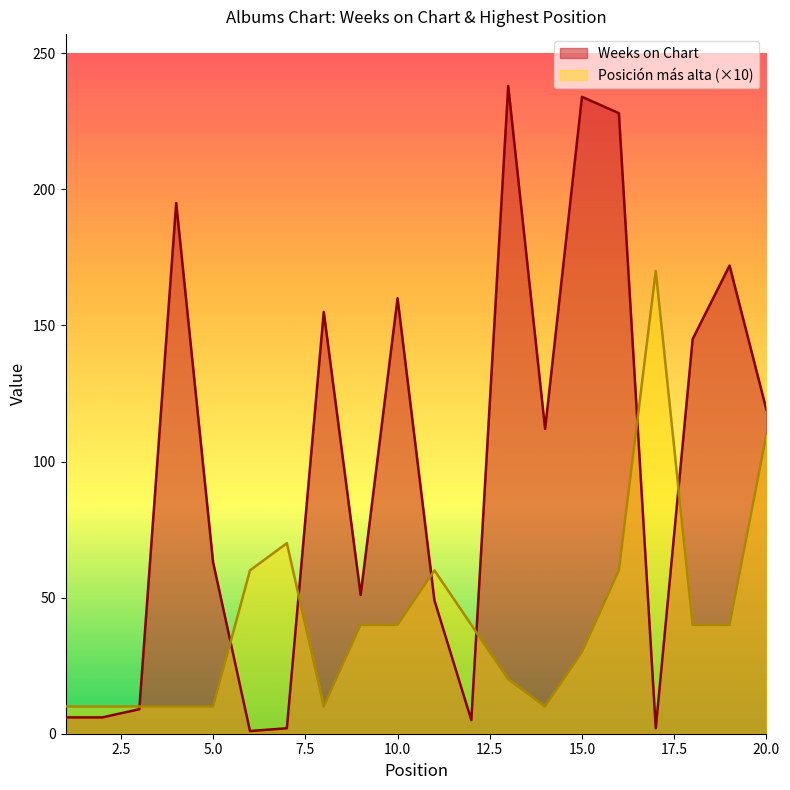

Which series ends up on top after the final intersection of Weeks on Chart and Posicion mas alta?

Weeks on Chart